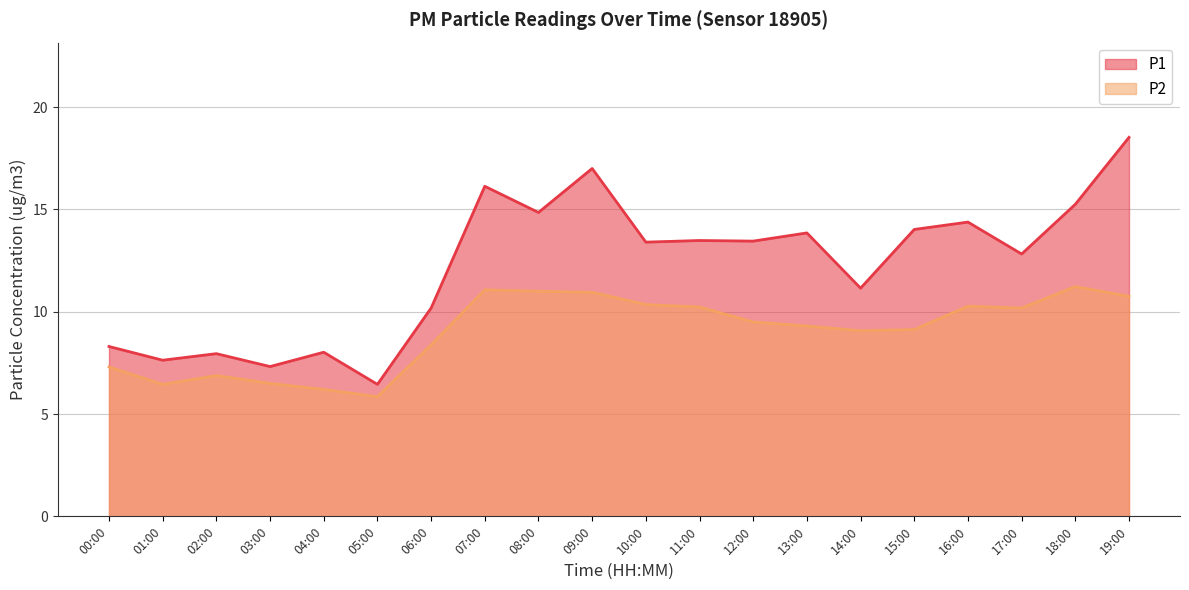

What is the difference between the maximum and second lowest values in the P1 series?

11.2